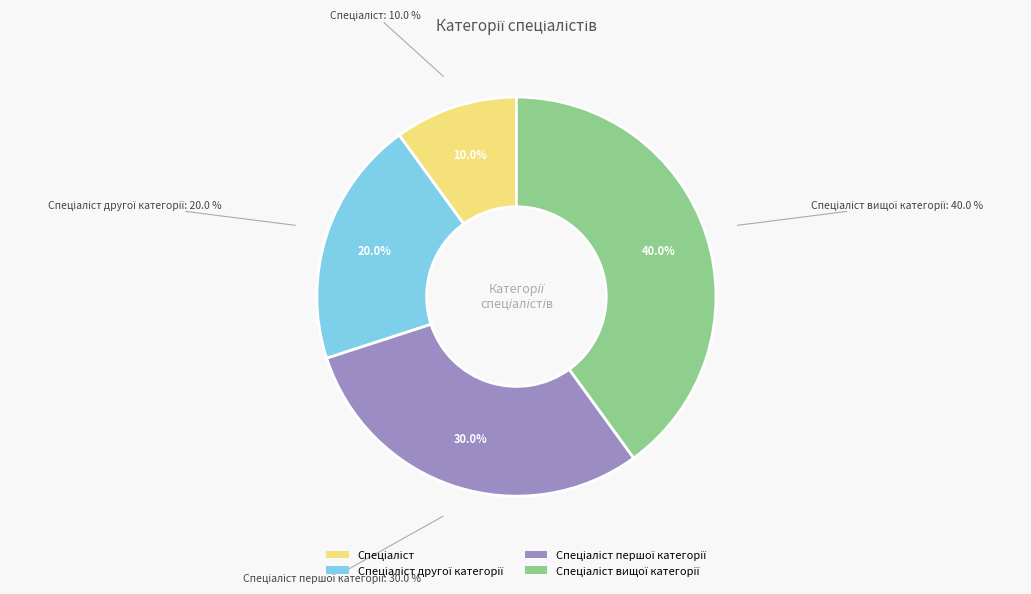

To the nearest percent, what portion does Спеціаліст другої категорії represent?

20%